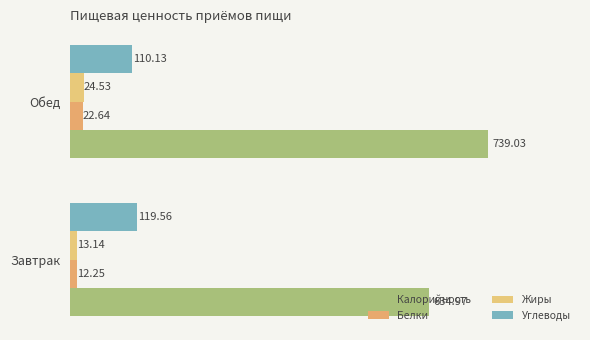

What is the average value of the Углеводы series?

114.8